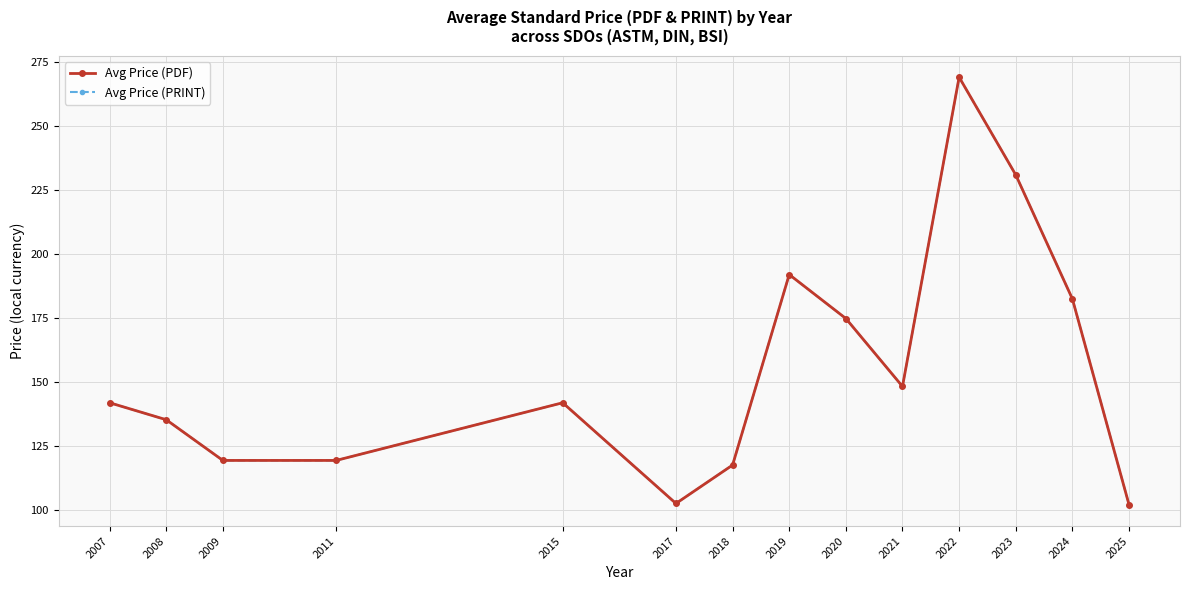

True or false: Avg Price (PRINT) has more than 1 interior local peaks.

True